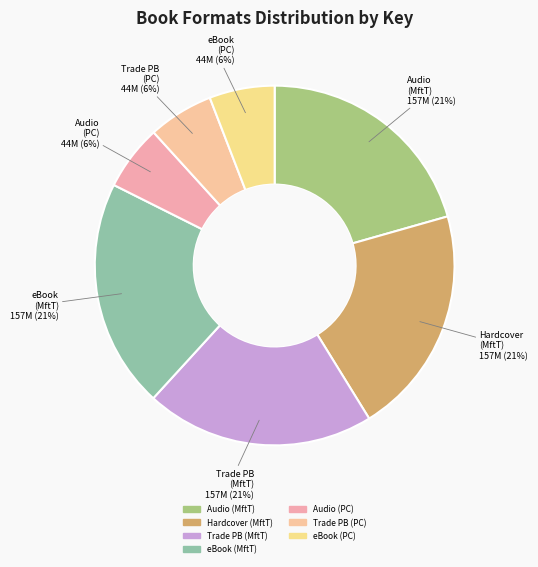

To the nearest percent, what is the combined percentage of Trade PB (MftT) and Audio (PC)?

26%